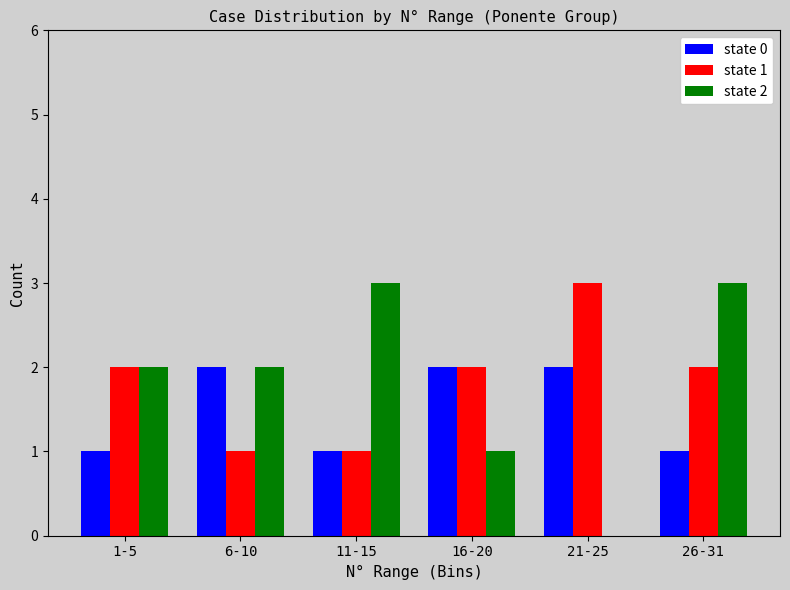

Reading right to left, extract all data points from this chart.

state 0: 26-31=1	21-25=2	16-20=2	11-15=1	6-10=2	1-5=1
state 1: 26-31=2	21-25=3	16-20=2	11-15=1	6-10=1	1-5=2
state 2: 26-31=3	21-25=0	16-20=1	11-15=3	6-10=2	1-5=2